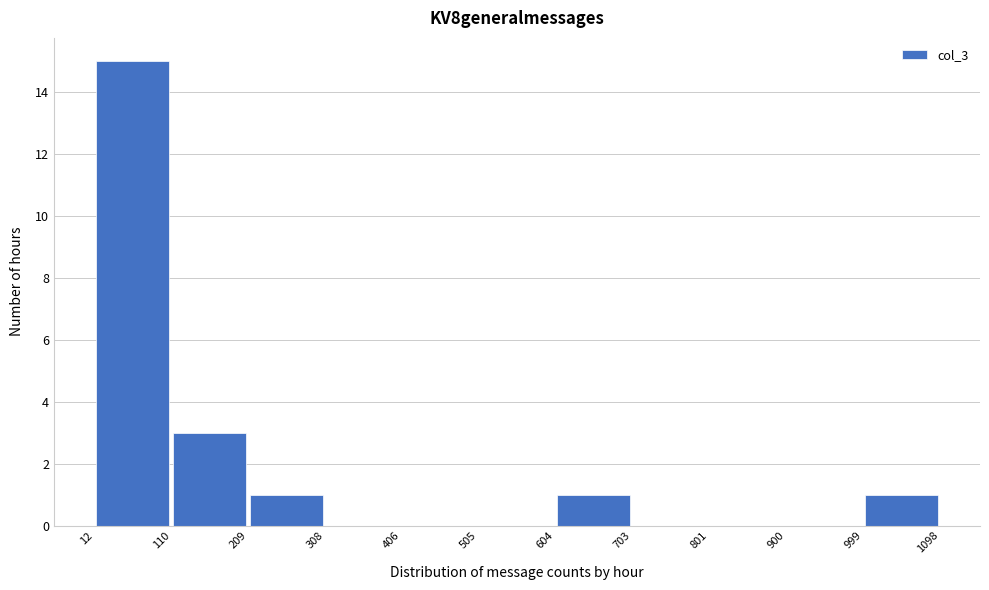

Over which range of the x-axis is the bar tallest?

12 to 110